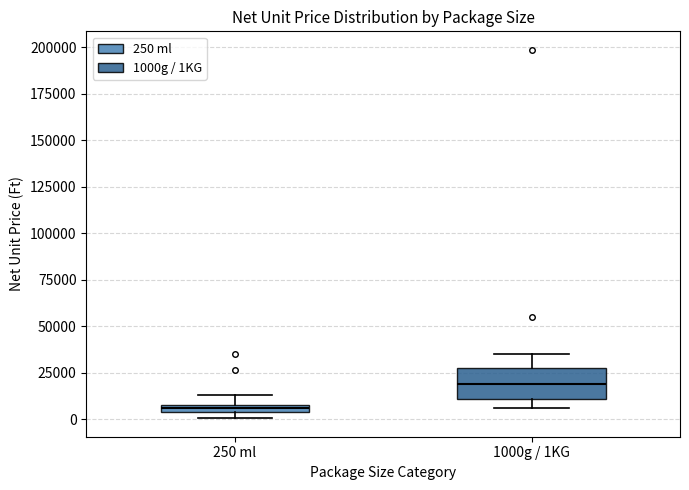

Where does the median line of the box for 1000g / 1KG sit on the y-axis? The values are not printed on the chart, so give them approximately, as read against the axis.

20000